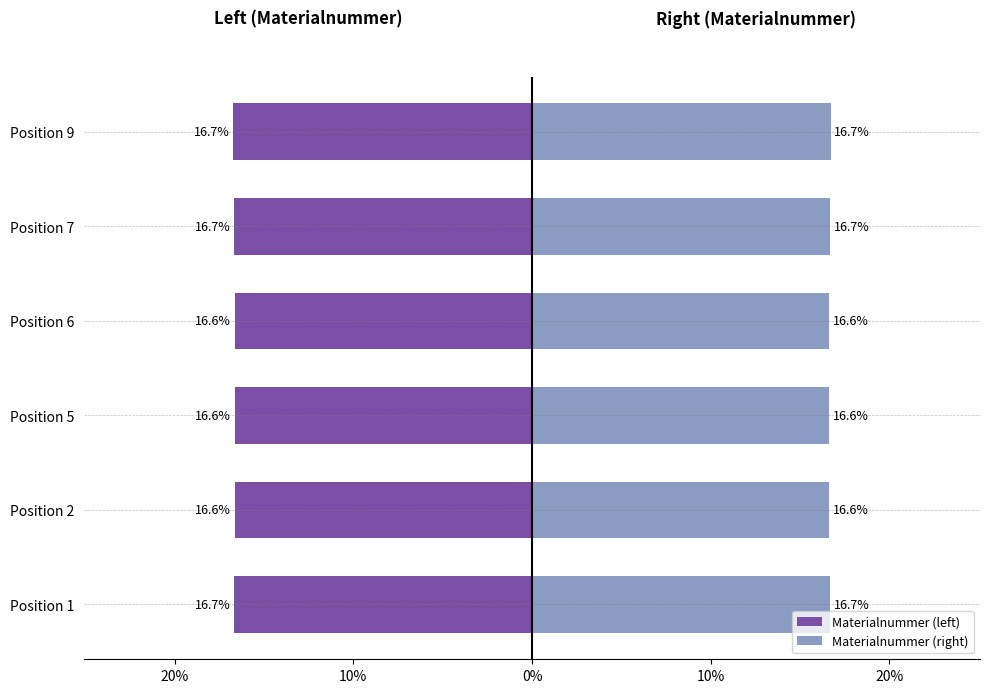

What are all the series names shown in the legend?

Materialnummer (left), Materialnummer (right)